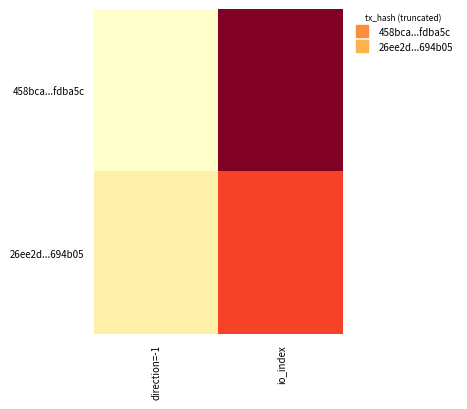

Count the number of data series in this chart.

2